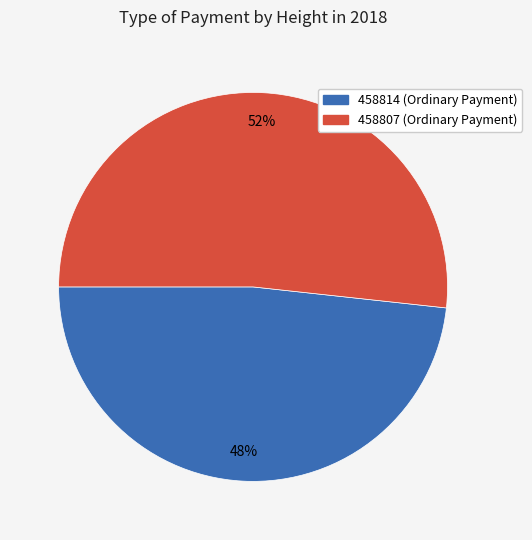

How many slices are in this pie chart?

2